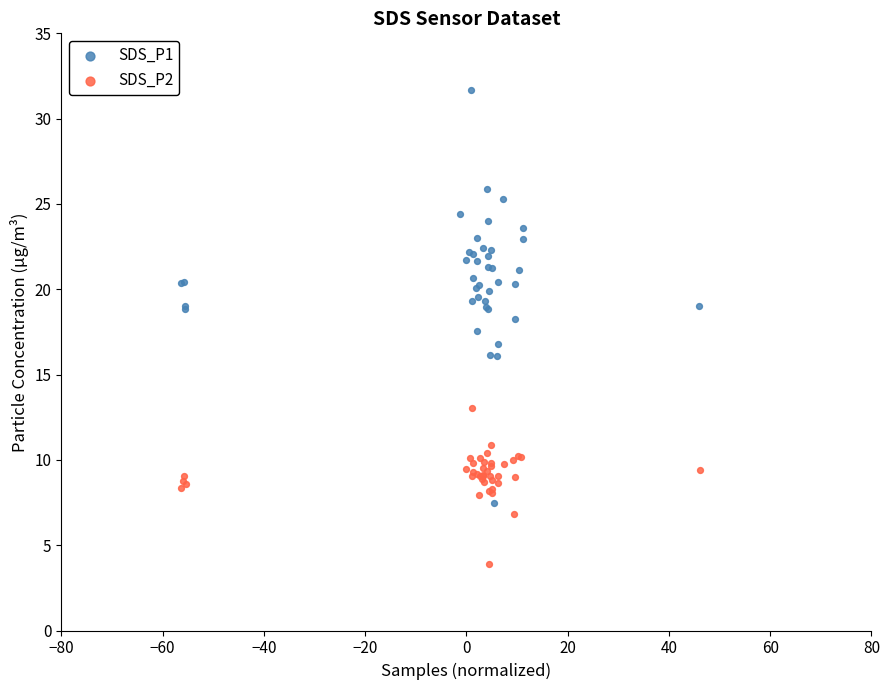

Which series reaches the maximum Y coordinate?

SDS_P1